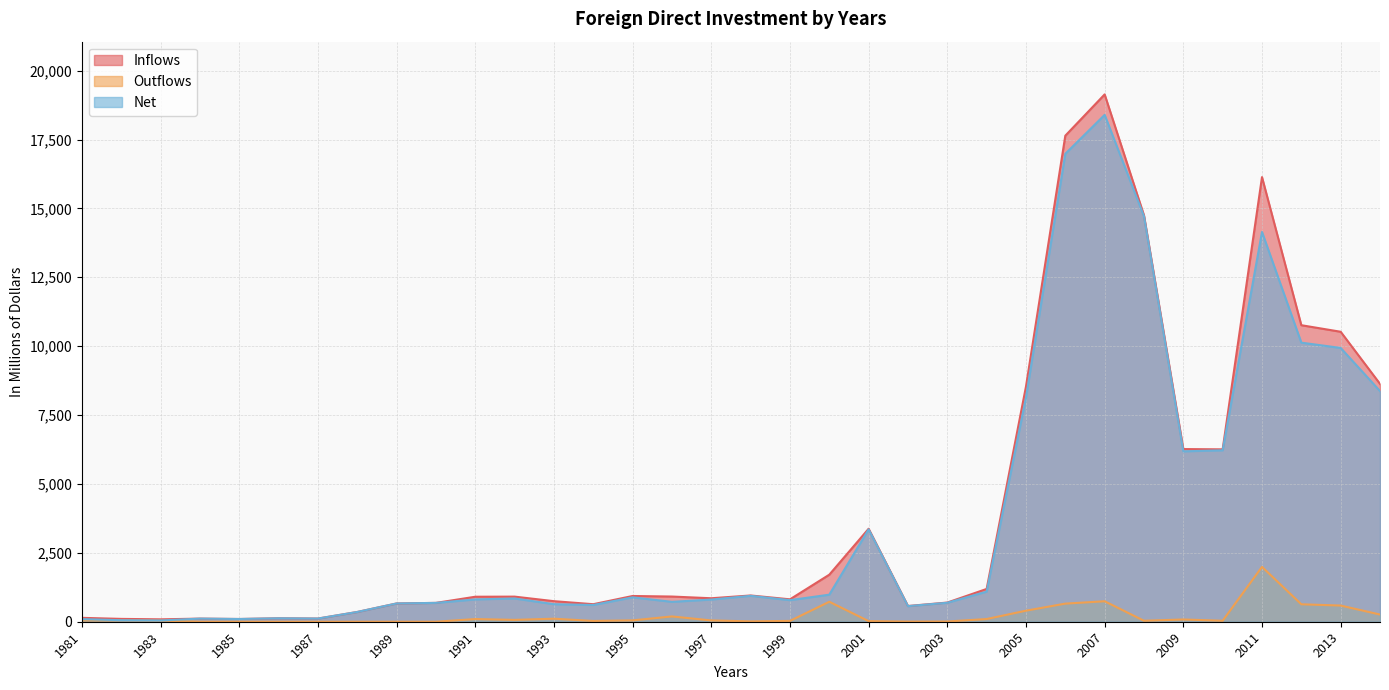

At how many categories does at least one series exceed 17641?

1